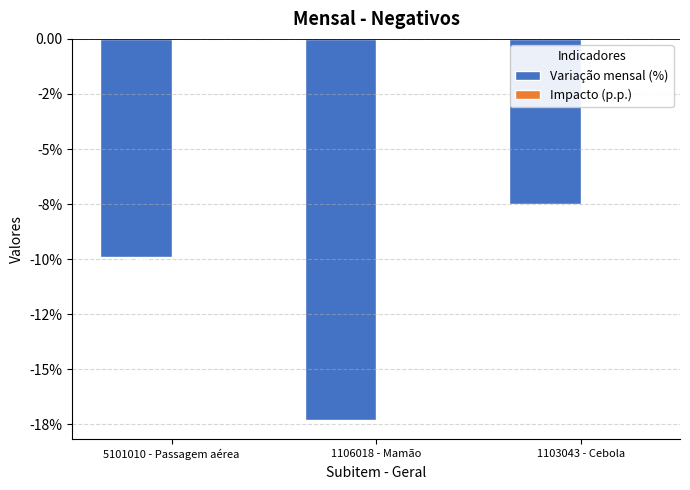

Reading right to left, transcribe all the data shown in this chart.

Variação mensal (%): -7.5	-17.3	-9.9
Impacto (p.p.): -0.0	-0.0	-0.1